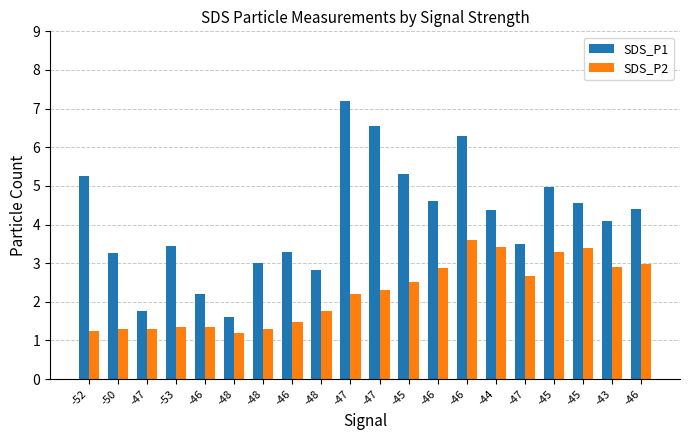

What is the label of the 12th bar from the right?

-48